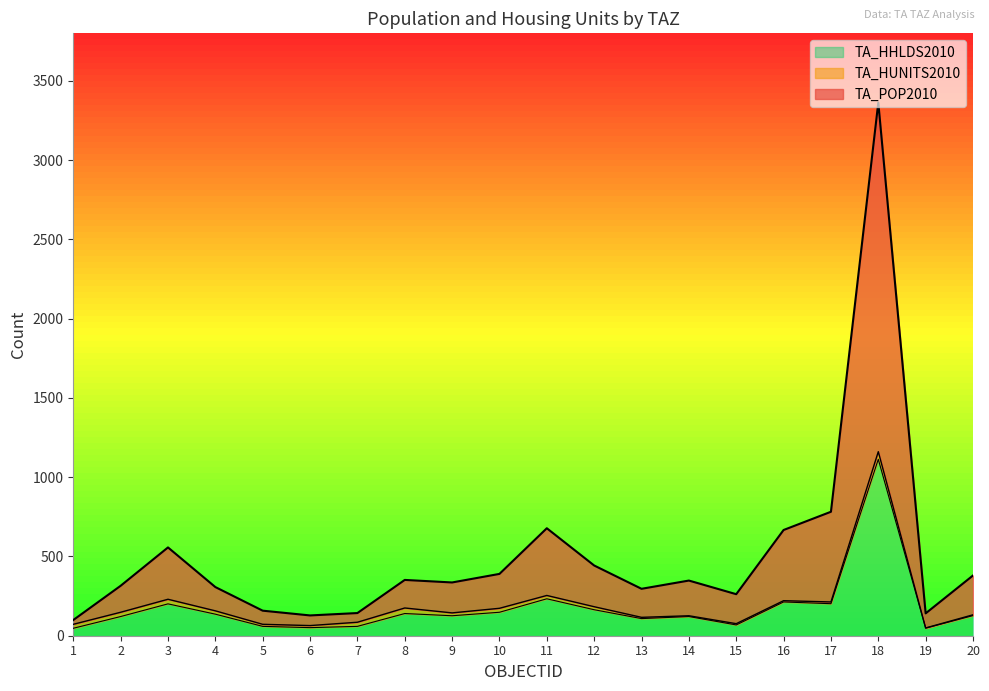

What is the difference between the highest and lowest values at 11?

445